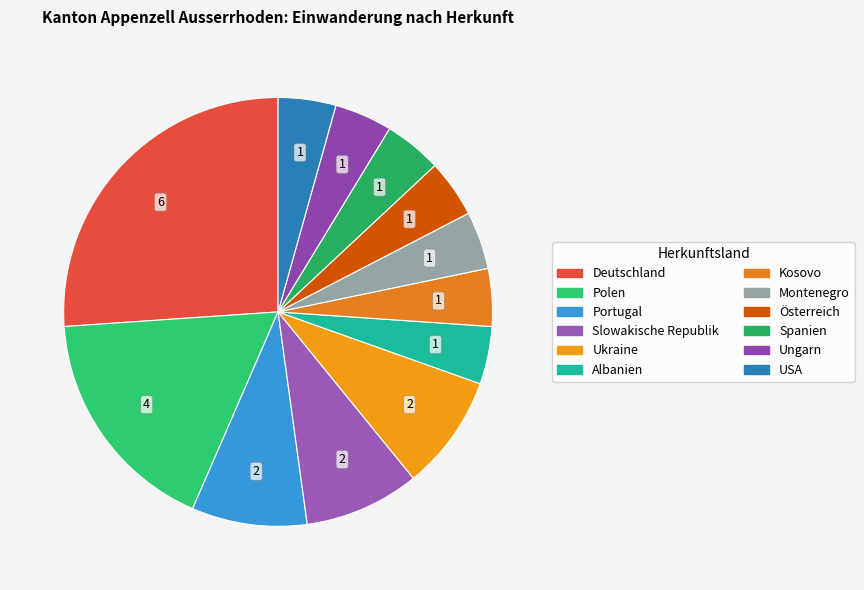

Combined, do USA and Ukraine account for over 50%?

No